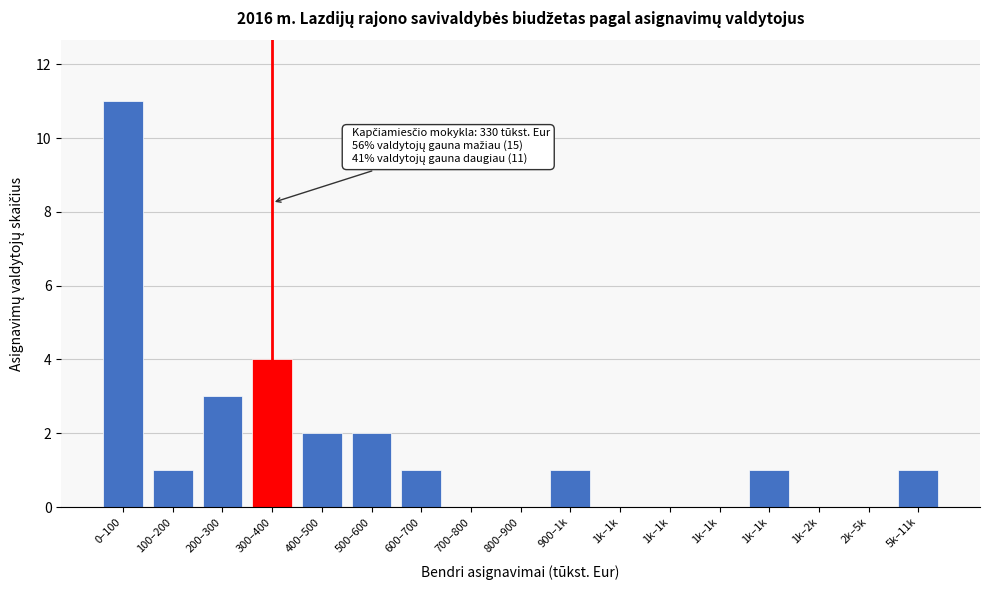

Count the number of data series in this chart.

1